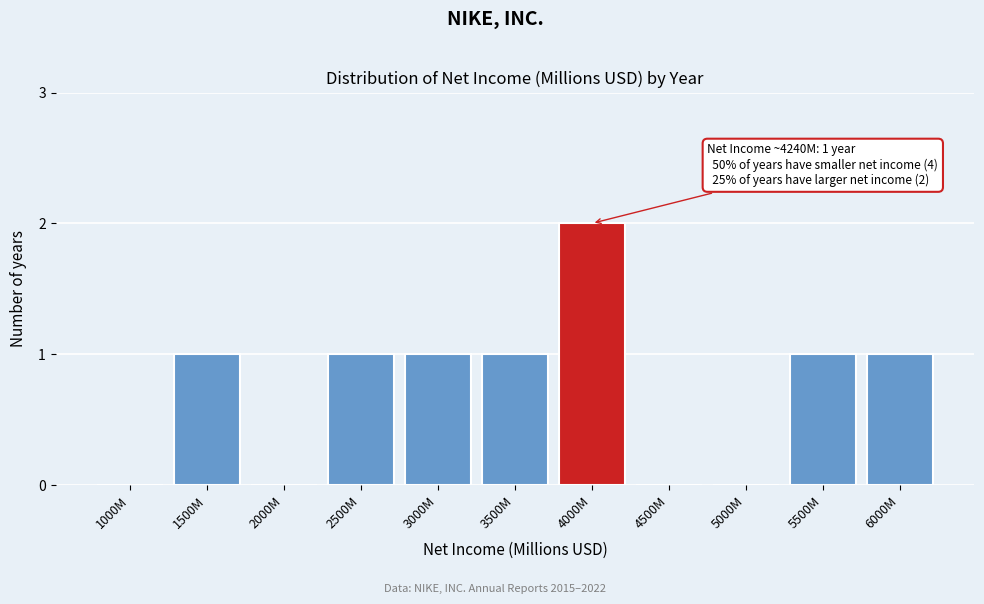

Reading right to left, transcribe all the data shown in this chart.

6000M=1	5500M=1	5000M=0	4500M=0	4000M=2	3500M=1	3000M=1	2500M=1	2000M=0	1500M=1	1000M=0